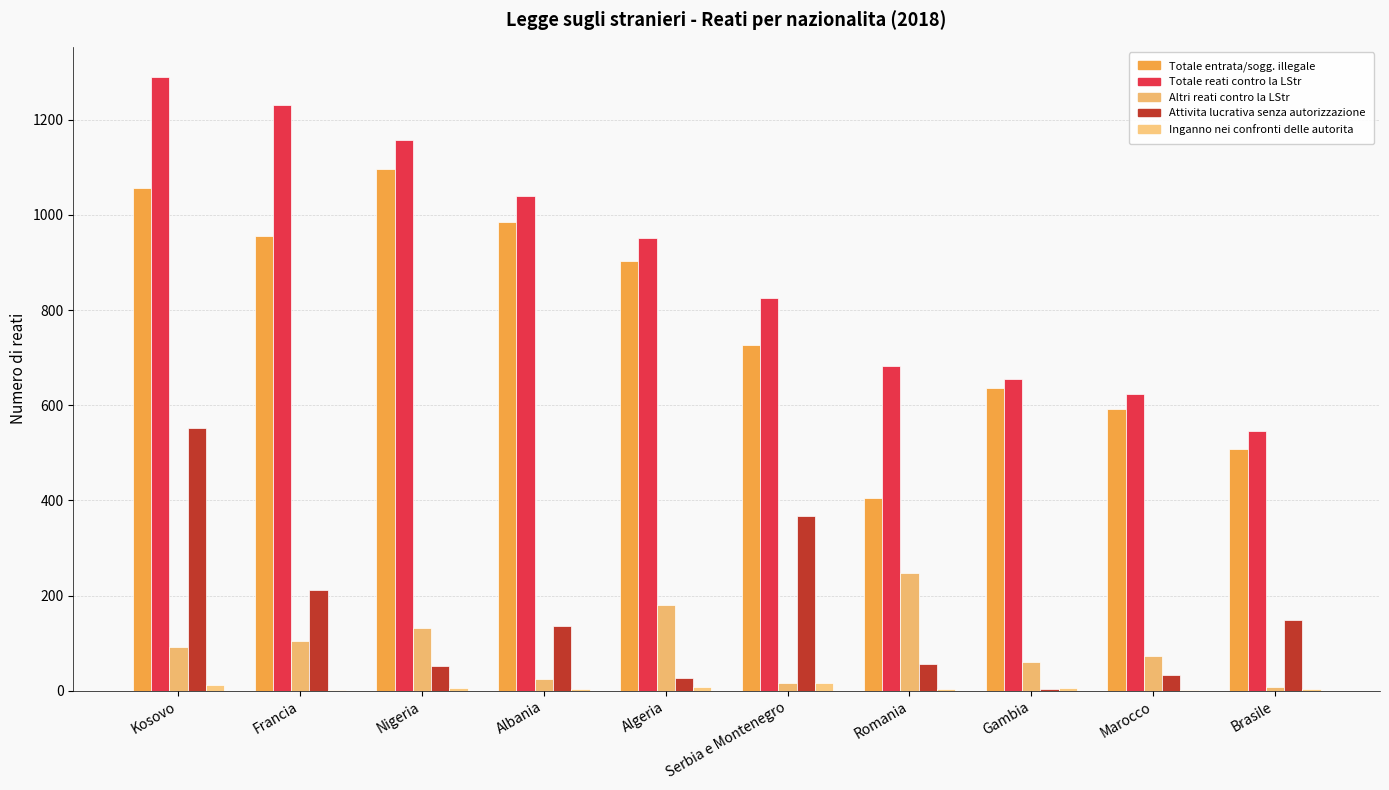

What is the label of the 2nd bar from the left?

Francia